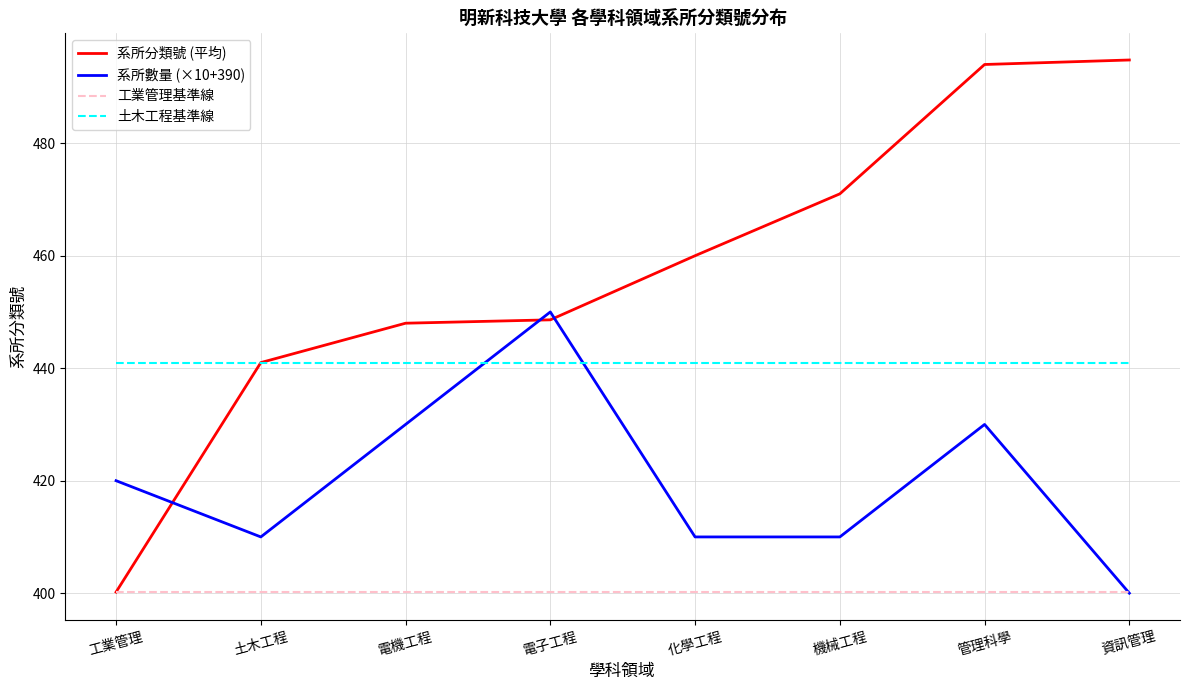

Count the number of data series in this chart.

4